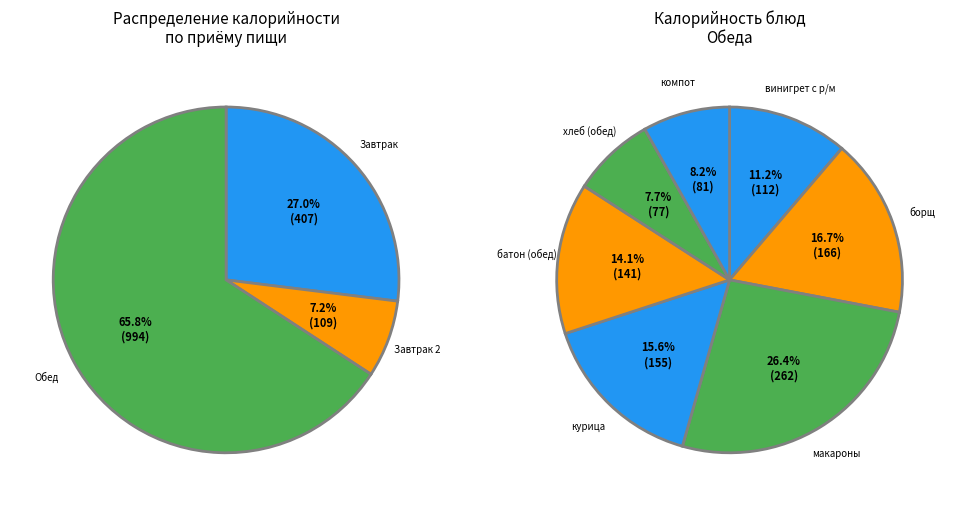

To the nearest percent, what is the combined percentage of Хлеб рж-пшеничный (обед) and борщ с картоф и капустой?

16%